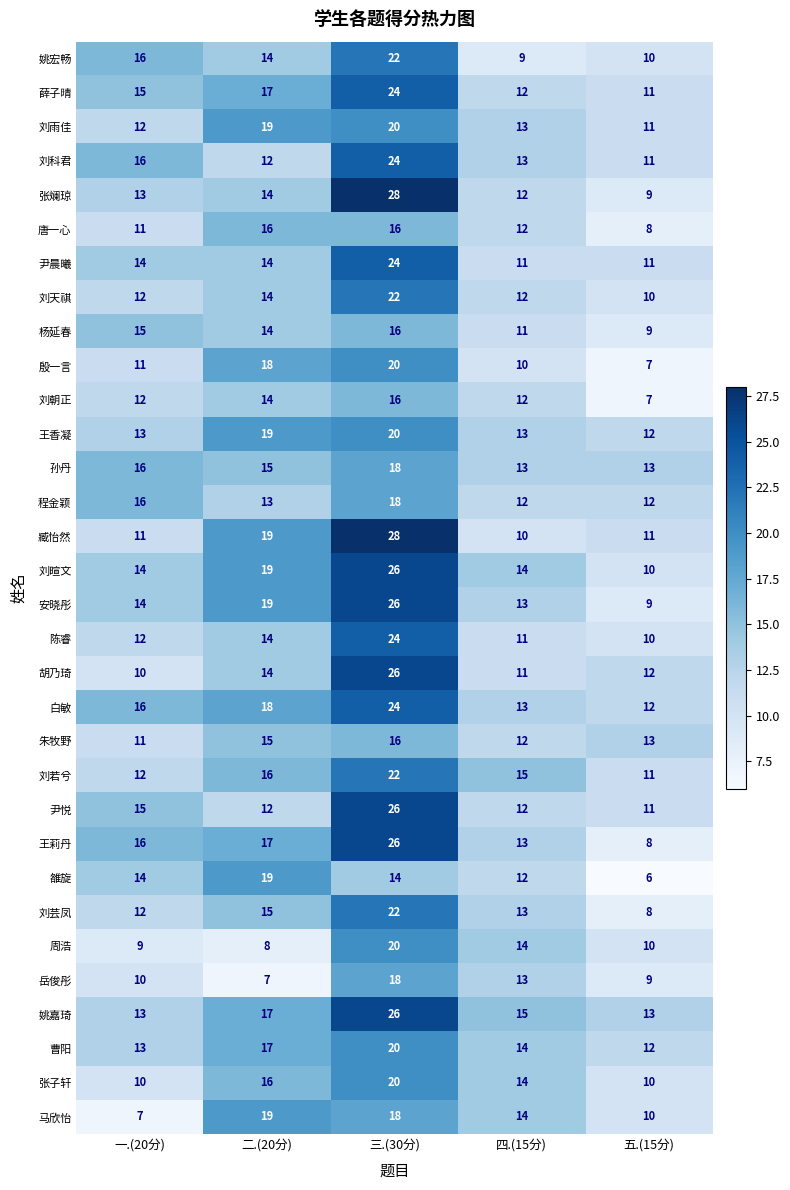

What is the greatest value displayed?

28